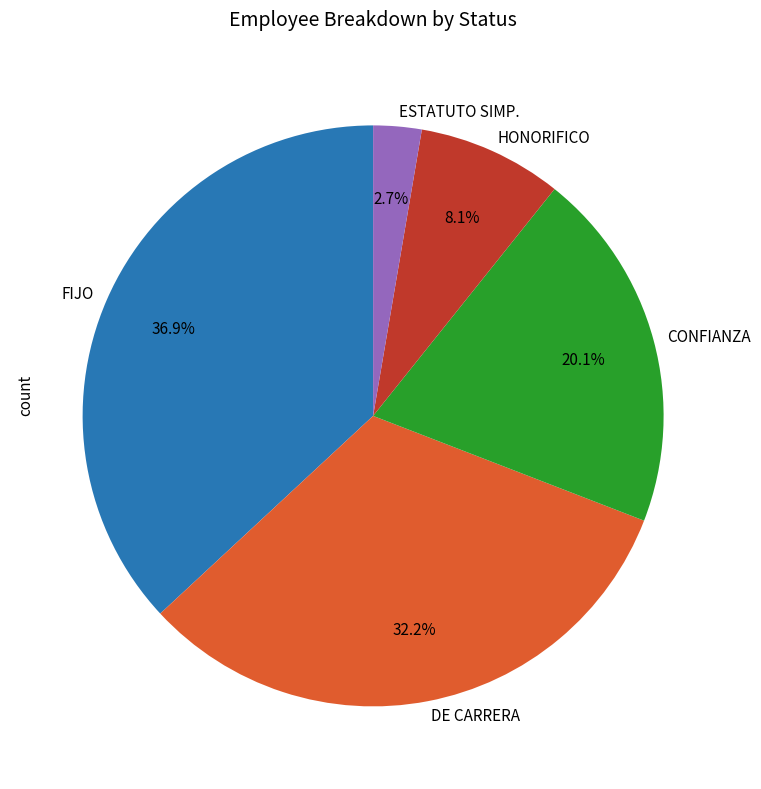

Which category has the smallest portion of the pie?

ESTATUTO SIMP.